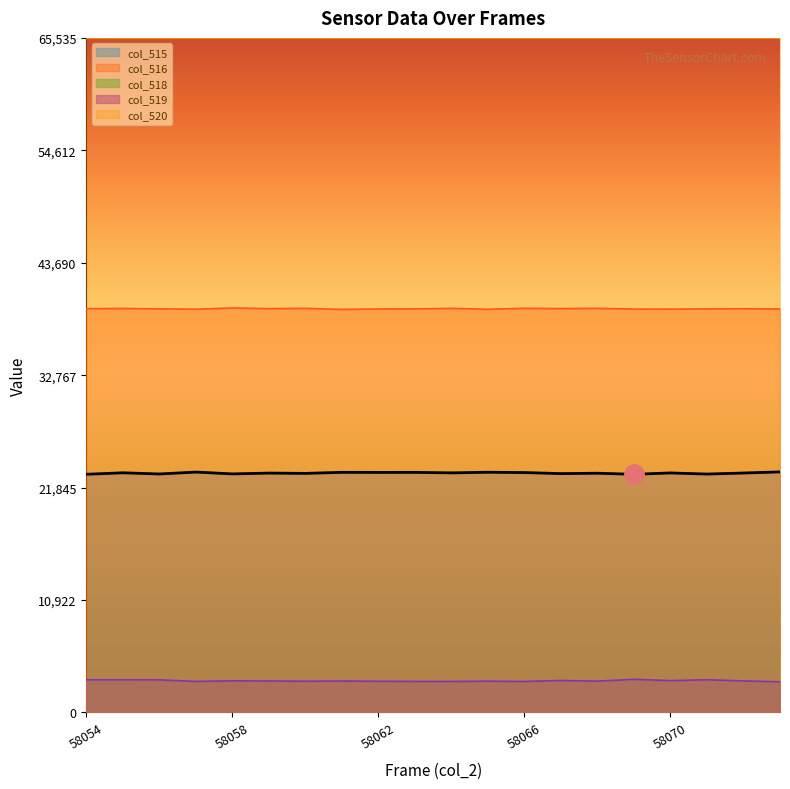

Where is the first local minimum for col_516?

58057